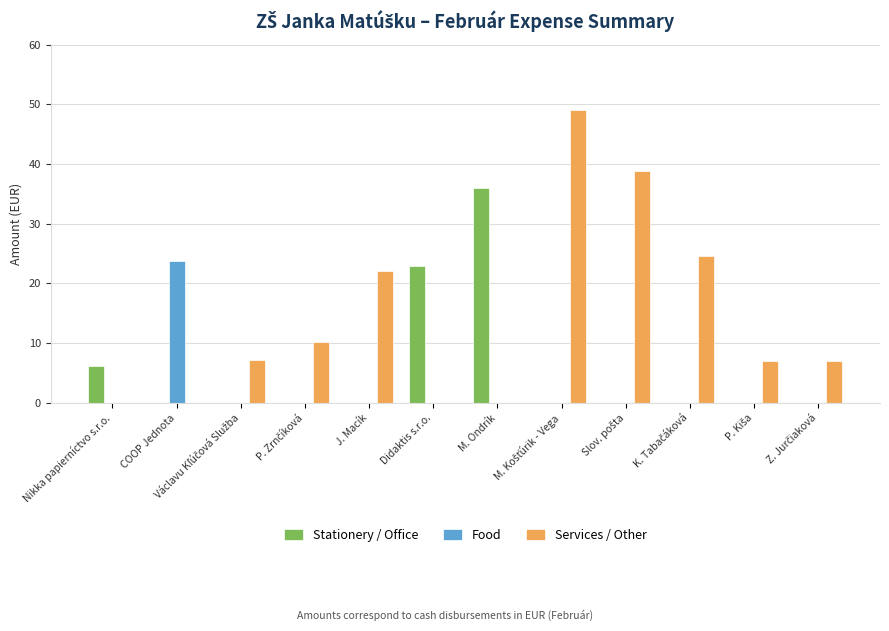

What is the sum of all Food values?

23.8